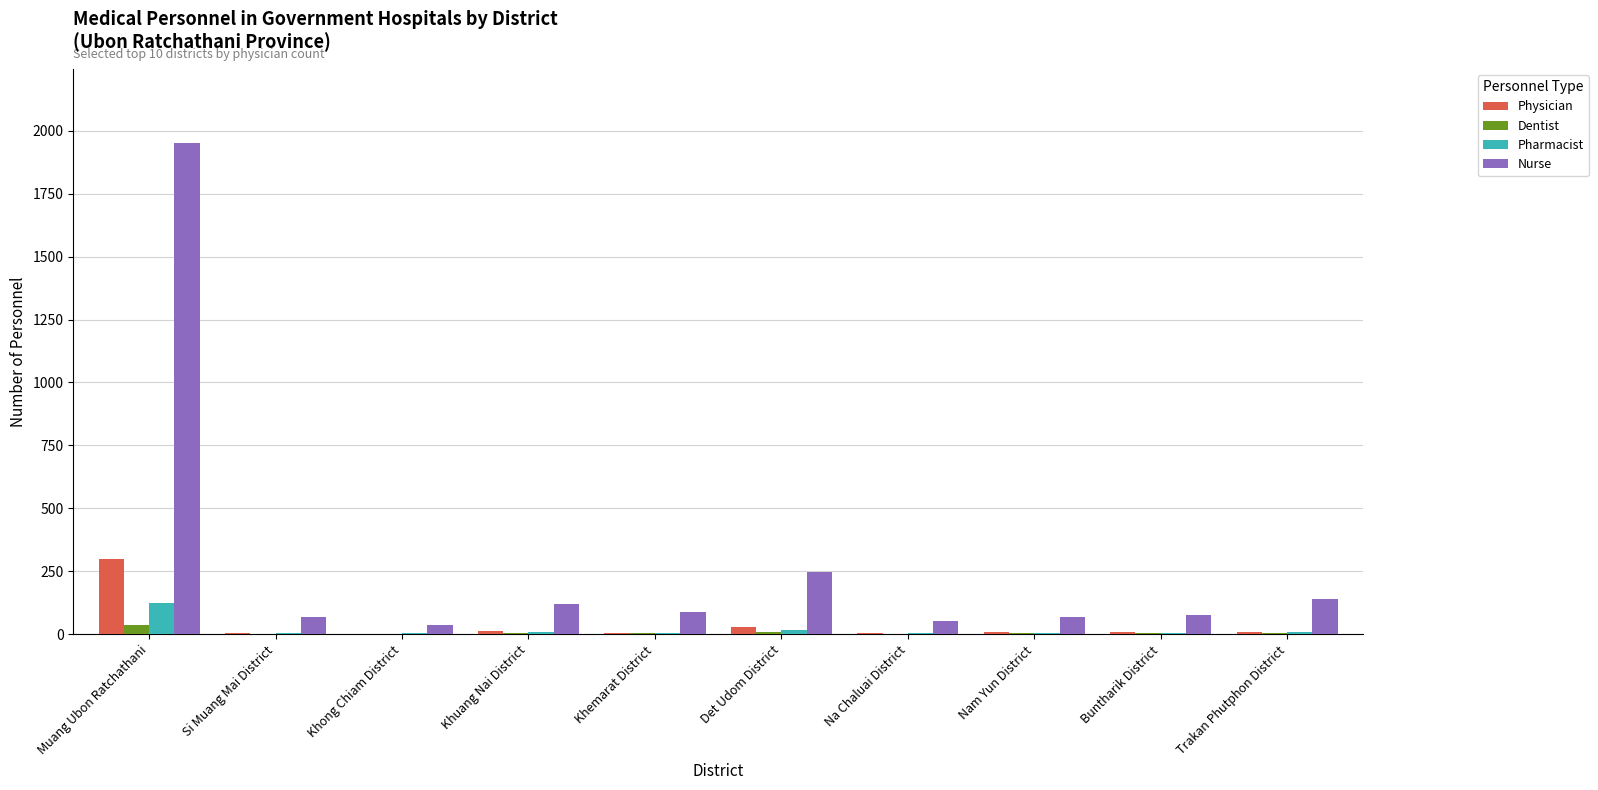

The value of Pharmacist at Trakan Phutphon District is 10. True or false?

True